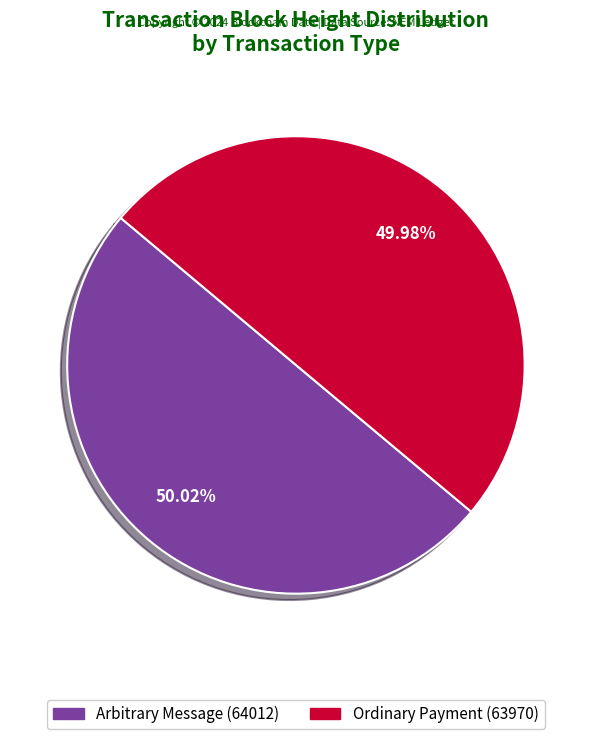

How many slices are in this pie chart?

2